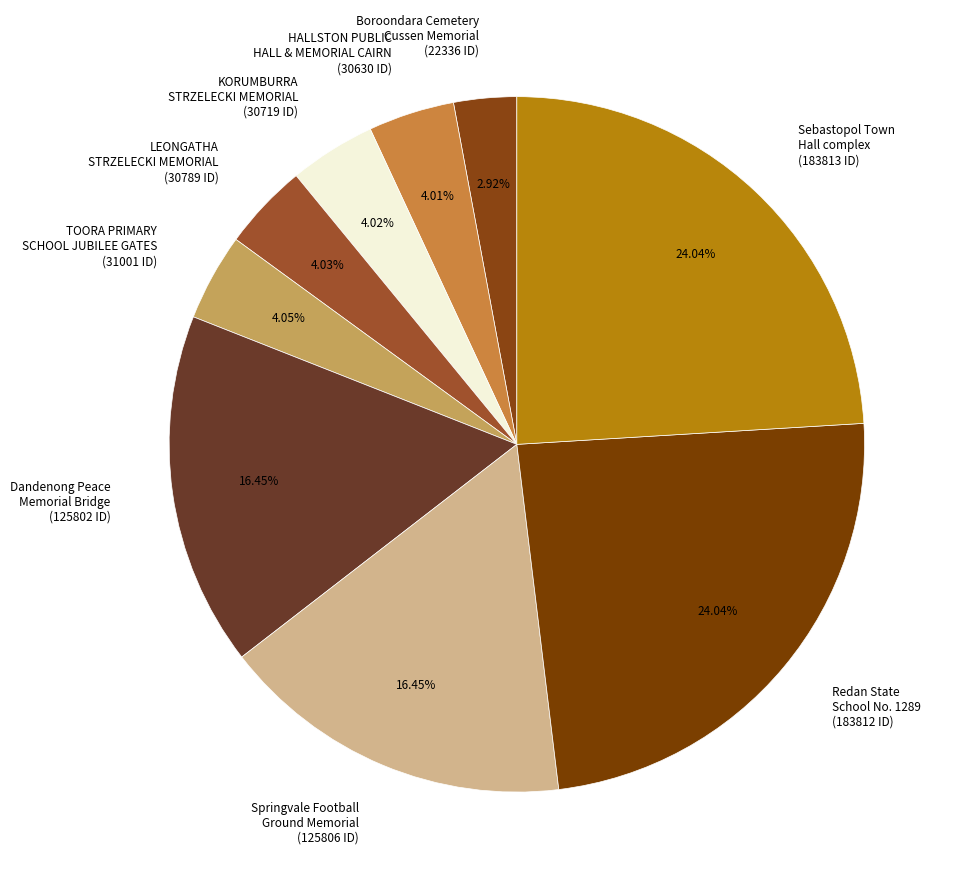

How many slices are in this pie chart?

9